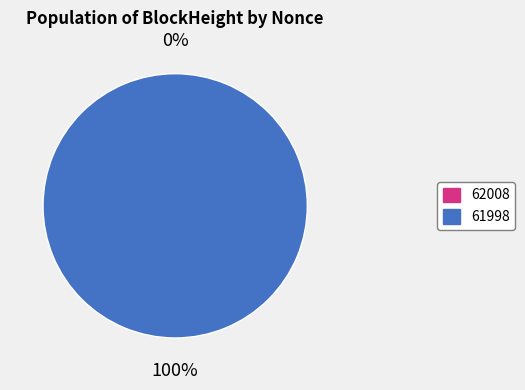

Rank the categories by value from highest to lowest.

61998, 62008